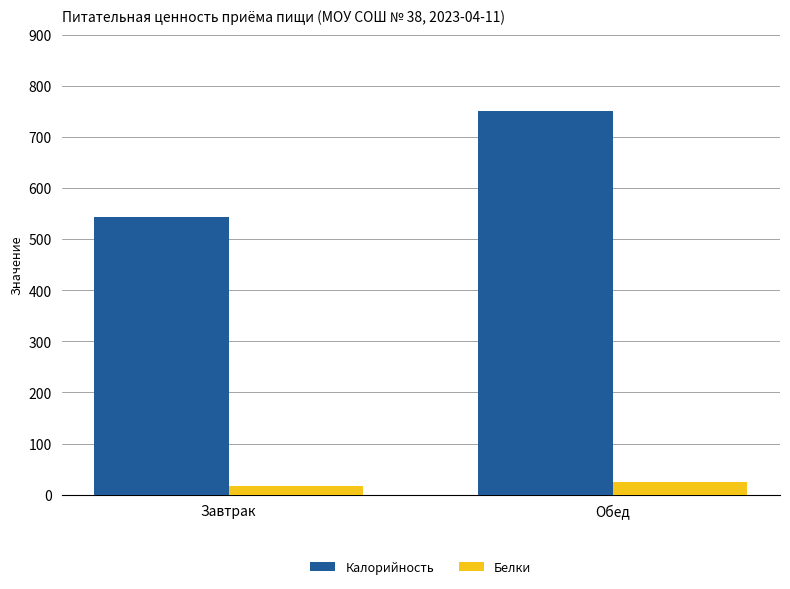

What is the average value of the Калорийность series?

647.6